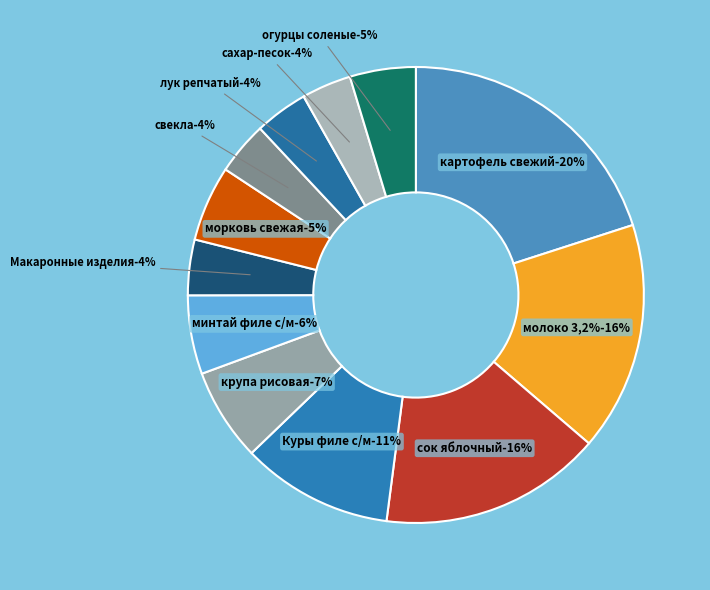

Rank the categories by value from highest to lowest.

картофель свежий, молоко 3,2%, сок яблочный, Куры филе с/м, крупа рисовая, минтай филе с/м, морковь свежая, огурцы соленые, Макаронные изделия, лук репчатый, свекла, сахар-песок